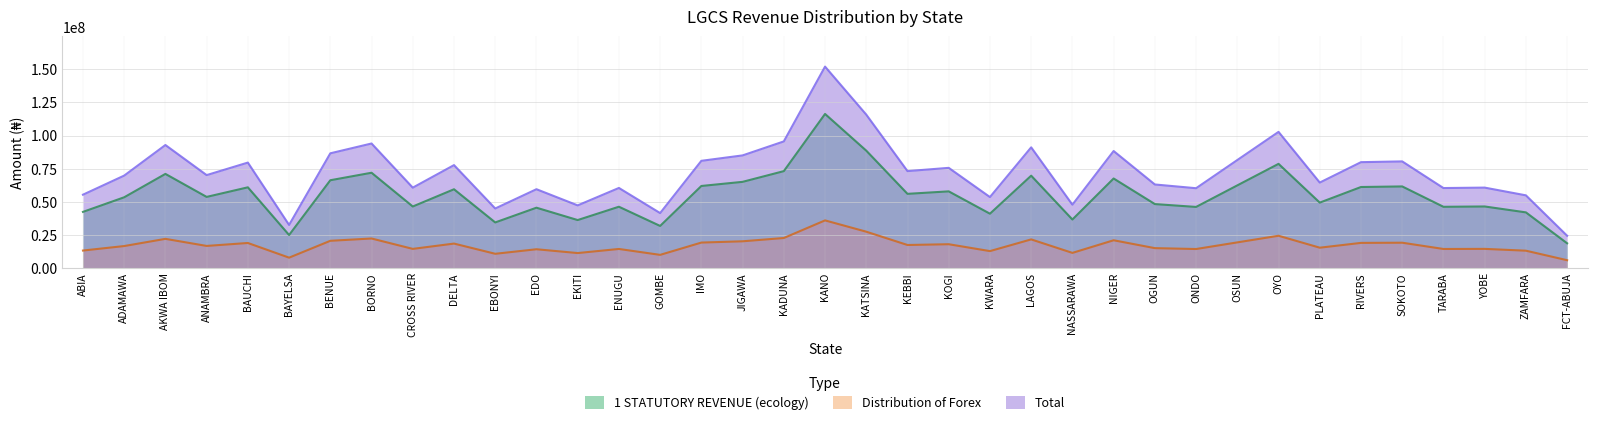

Is it true that Total equals 64412502.6 at PLATEAU?

True